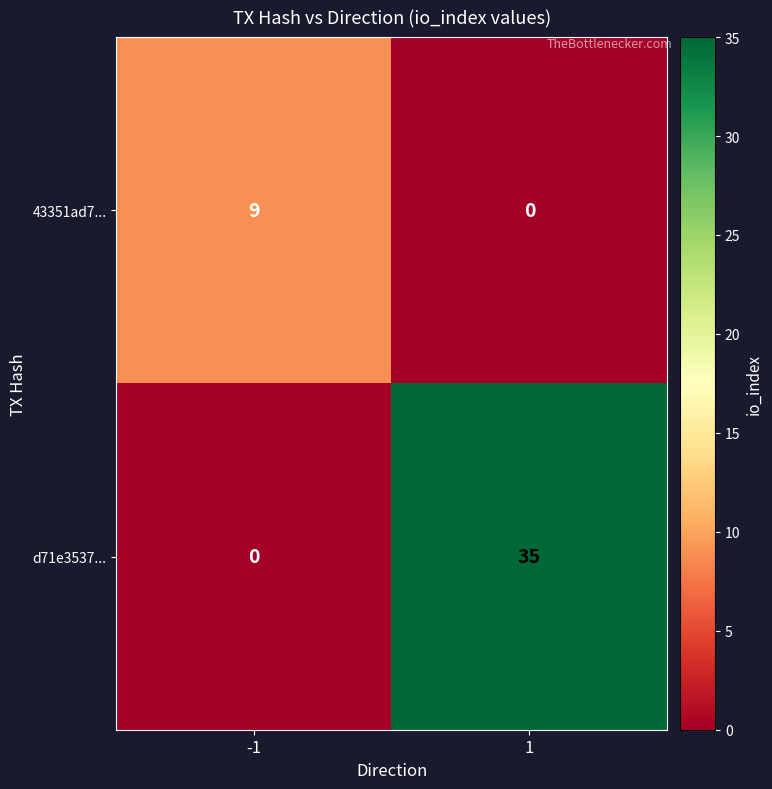

Reading left to right, extract all data points from this chart.

43351ad7...: 9	0
d71e3537...: 0	35